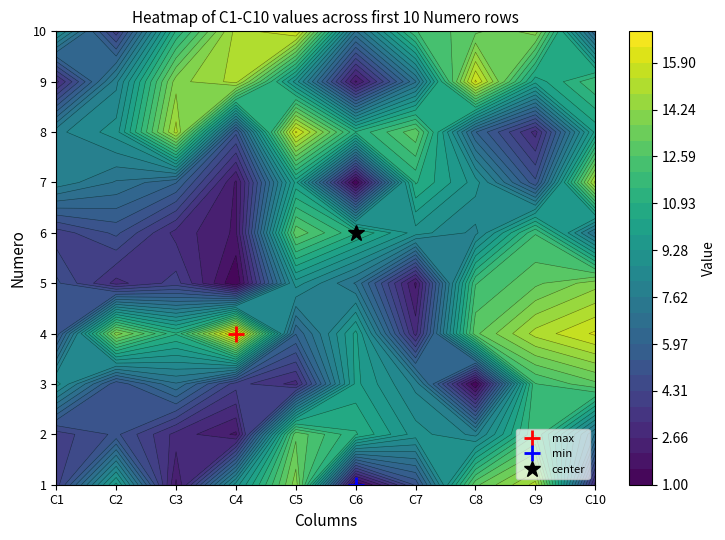

What is the difference between the second highest and second lowest values in the 4 series?

11